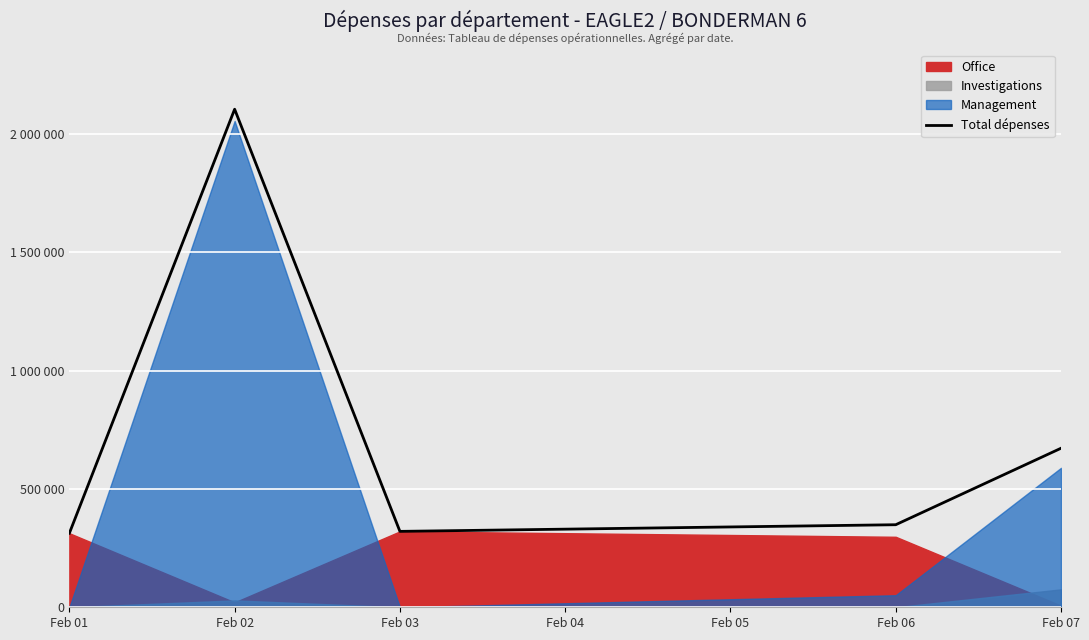

What is the sum of the values at Feb 02 and Feb 01?

2416500